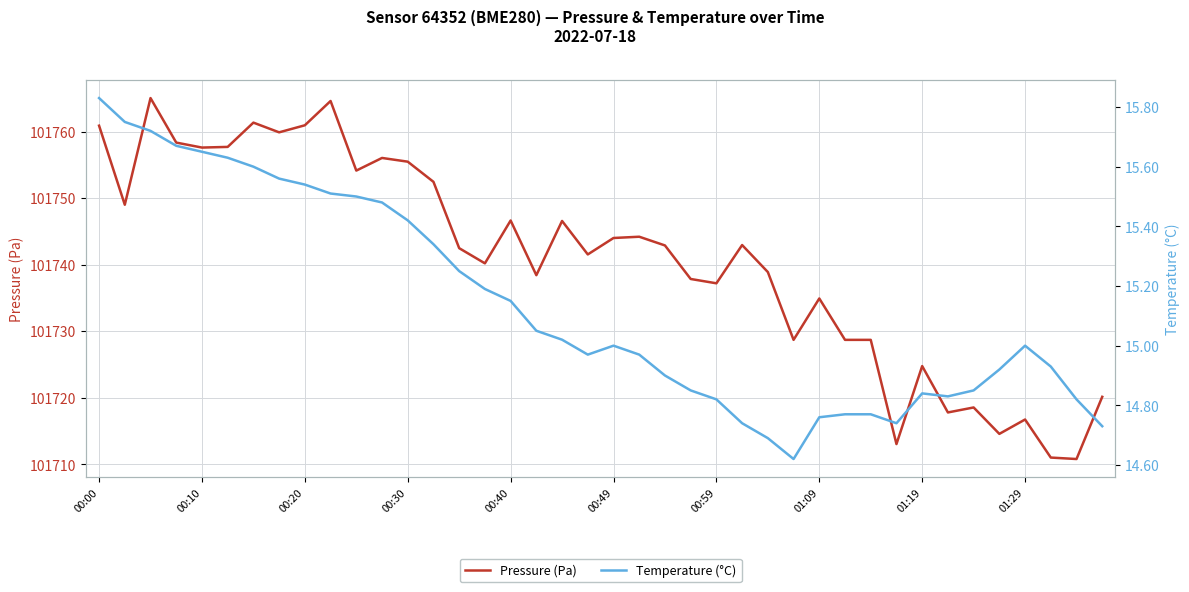

What is the sum of the Temperature (°C) values at 11 and 19?

30.5